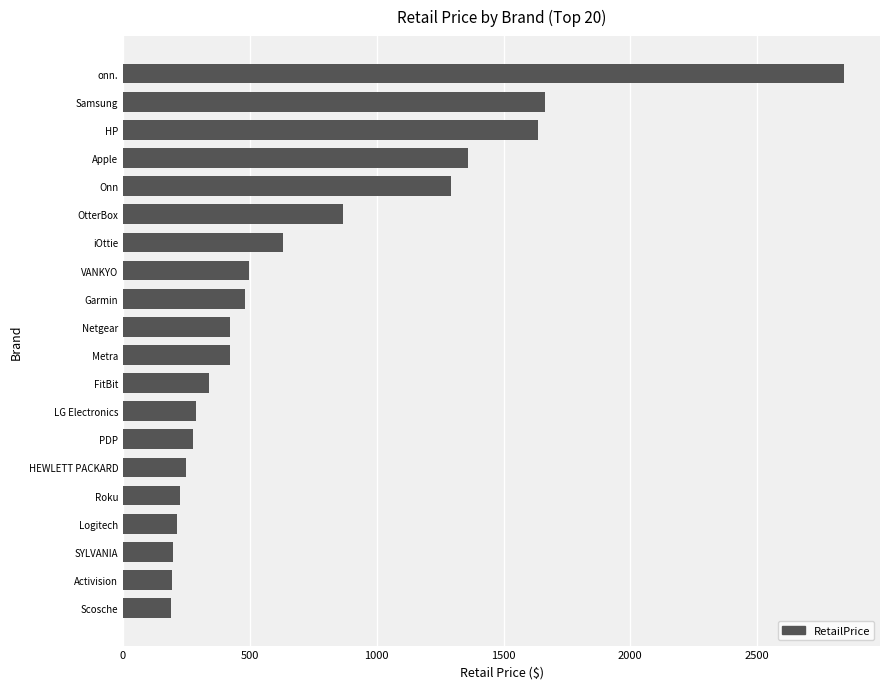

What is the approximate value at iOttie?

632.4